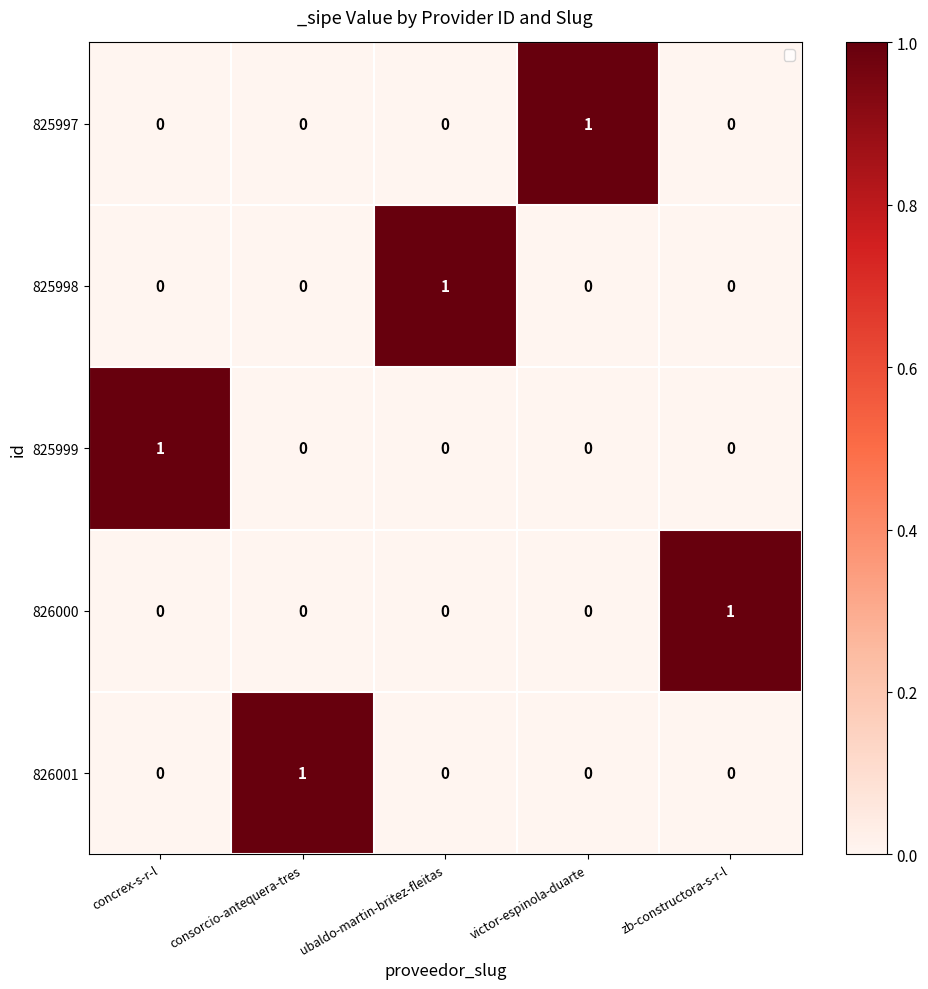

What is the difference between the highest and lowest values at consorcio-antequera-tres?

1